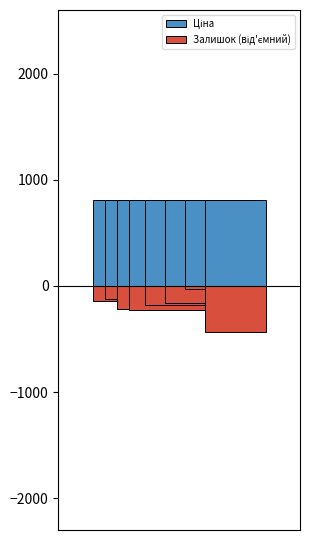

Reading left to right, what are all the values shown in this chart?

Ціна: 813.0	813.0	813.0	813.0	813.0	813.0	813.0	813.0
Залишок: 140.0	123.0	219.0	229.0	178.0	158.0	25.0	430.0